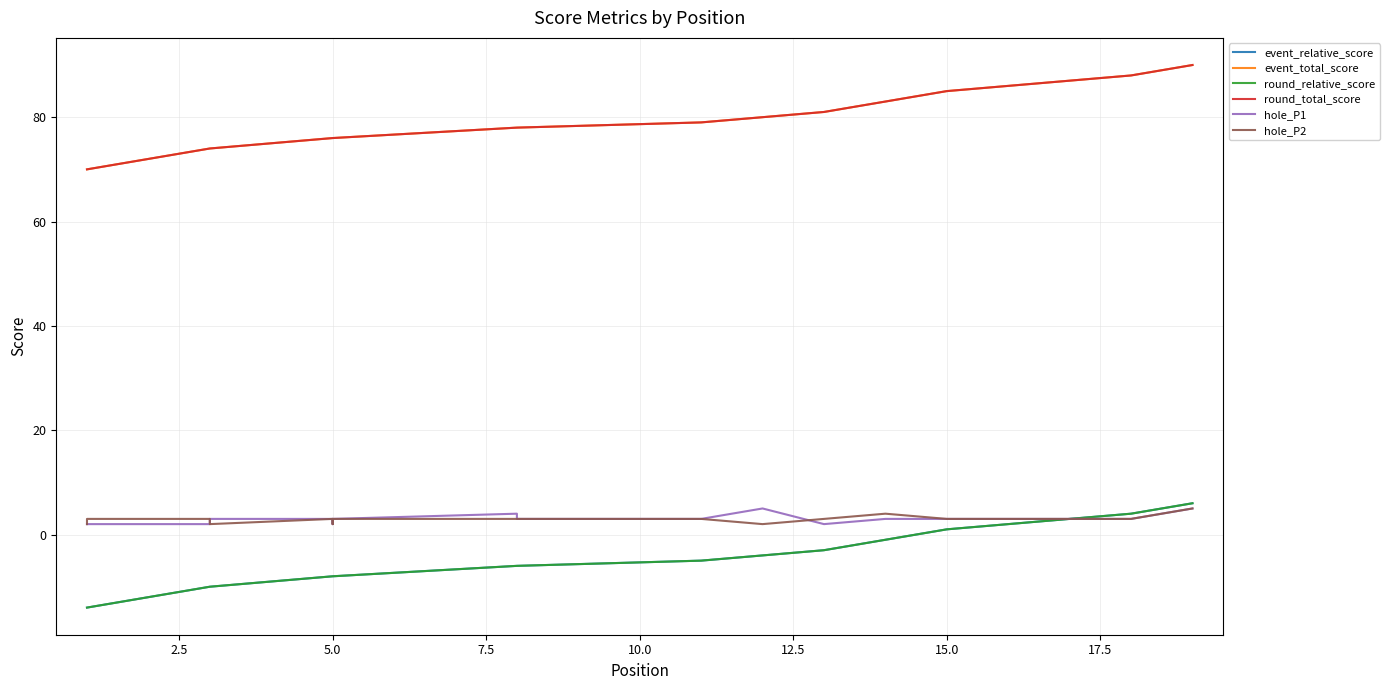

The value of event_relative_score at 0.0 is -20. True or false?

False